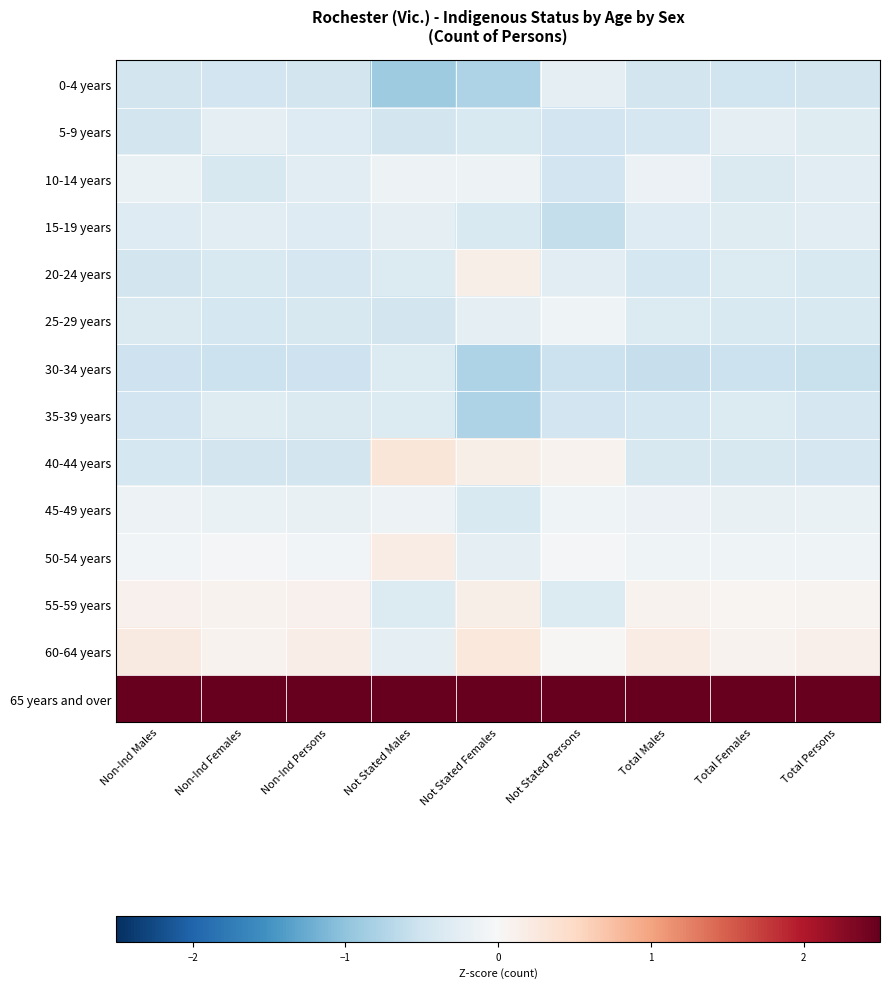

Reading left to right, transcribe all the data shown in this chart.

0-4 years: Non-Ind Males=-0.5	Non-Ind Females=-0.5	Non-Ind Persons=-0.5	Not Stated Males=-0.9	Not Stated Females=-0.8	Not Stated Persons=-0.2	Total Males=-0.5	Total Females=-0.5	Total Persons=-0.5
5-9 years: Non-Ind Males=-0.5	Non-Ind Females=-0.2	Non-Ind Persons=-0.3	Not Stated Males=-0.5	Not Stated Females=-0.4	Not Stated Persons=-0.5	Total Males=-0.4	Total Females=-0.2	Total Persons=-0.3
10-14 years: Non-Ind Males=-0.2	Non-Ind Females=-0.4	Non-Ind Persons=-0.3	Not Stated Males=-0.1	Not Stated Females=-0.1	Not Stated Persons=-0.5	Total Males=-0.1	Total Females=-0.4	Total Persons=-0.3
15-19 years: Non-Ind Males=-0.3	Non-Ind Females=-0.3	Non-Ind Persons=-0.3	Not Stated Males=-0.2	Not Stated Females=-0.4	Not Stated Persons=-0.6	Total Males=-0.3	Total Females=-0.3	Total Persons=-0.3
20-24 years: Non-Ind Males=-0.5	Non-Ind Females=-0.4	Non-Ind Persons=-0.4	Not Stated Males=-0.4	Not Stated Females=0.1	Not Stated Persons=-0.3	Total Males=-0.4	Total Females=-0.3	Total Persons=-0.4
25-29 years: Non-Ind Males=-0.4	Non-Ind Females=-0.4	Non-Ind Persons=-0.4	Not Stated Males=-0.5	Not Stated Females=-0.3	Not Stated Persons=-0.1	Total Males=-0.3	Total Females=-0.4	Total Persons=-0.4
30-34 years: Non-Ind Males=-0.5	Non-Ind Females=-0.5	Non-Ind Persons=-0.5	Not Stated Males=-0.4	Not Stated Females=-0.8	Not Stated Persons=-0.5	Total Males=-0.6	Total Females=-0.5	Total Persons=-0.6
35-39 years: Non-Ind Males=-0.5	Non-Ind Females=-0.3	Non-Ind Persons=-0.4	Not Stated Males=-0.4	Not Stated Females=-0.8	Not Stated Persons=-0.5	Total Males=-0.4	Total Females=-0.3	Total Persons=-0.4
40-44 years: Non-Ind Males=-0.4	Non-Ind Females=-0.5	Non-Ind Persons=-0.5	Not Stated Males=0.3	Not Stated Females=0.1	Not Stated Persons=0.1	Total Males=-0.4	Total Females=-0.4	Total Persons=-0.4
45-49 years: Non-Ind Males=-0.1	Non-Ind Females=-0.2	Non-Ind Persons=-0.2	Not Stated Males=-0.1	Not Stated Females=-0.4	Not Stated Persons=-0.1	Total Males=-0.1	Total Females=-0.2	Total Persons=-0.2
50-54 years: Non-Ind Males=-0.1	Non-Ind Females=-0.0	Non-Ind Persons=-0.1	Not Stated Males=0.2	Not Stated Females=-0.3	Not Stated Persons=-0.0	Total Males=-0.1	Total Females=-0.1	Total Persons=-0.1
55-59 years: Non-Ind Males=0.1	Non-Ind Females=0.1	Non-Ind Persons=0.1	Not Stated Males=-0.4	Not Stated Females=0.1	Not Stated Persons=-0.3	Total Males=0.1	Total Females=0.0	Total Persons=0.1
60-64 years: Non-Ind Males=0.2	Non-Ind Females=0.1	Non-Ind Persons=0.2	Not Stated Males=-0.2	Not Stated Females=0.3	Not Stated Persons=0.0	Total Males=0.2	Total Females=0.1	Total Persons=0.1
65 years and over: Non-Ind Males=3.5	Non-Ind Females=3.5	Non-Ind Persons=3.5	Not Stated Males=3.5	Not Stated Females=3.4	Not Stated Persons=3.5	Total Males=3.5	Total Females=3.5	Total Persons=3.5